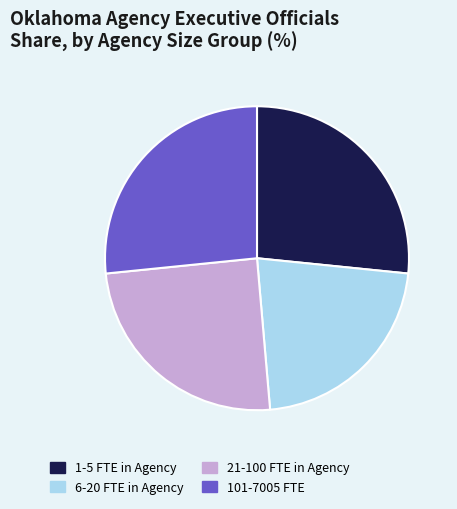

Does any single category account for the majority?

No